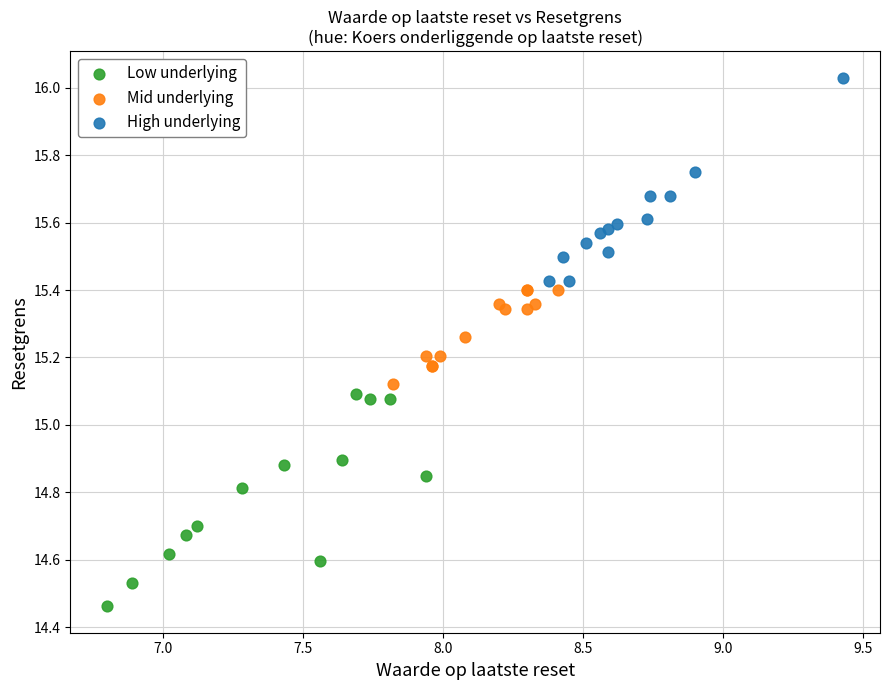

Which series contains the lowest Y value?

Low underlying